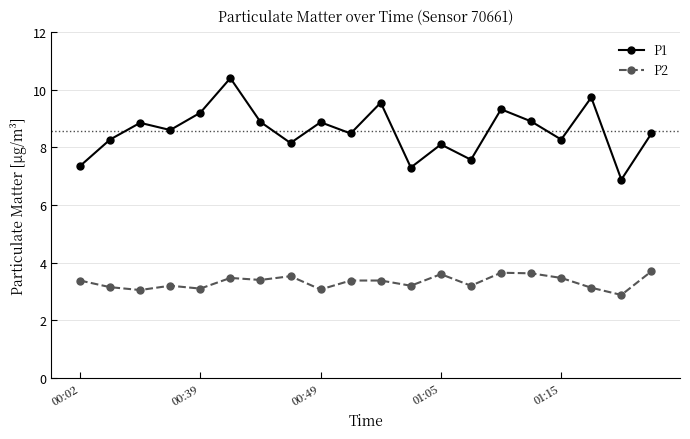

What are all the series names shown in the legend?

P1, P2